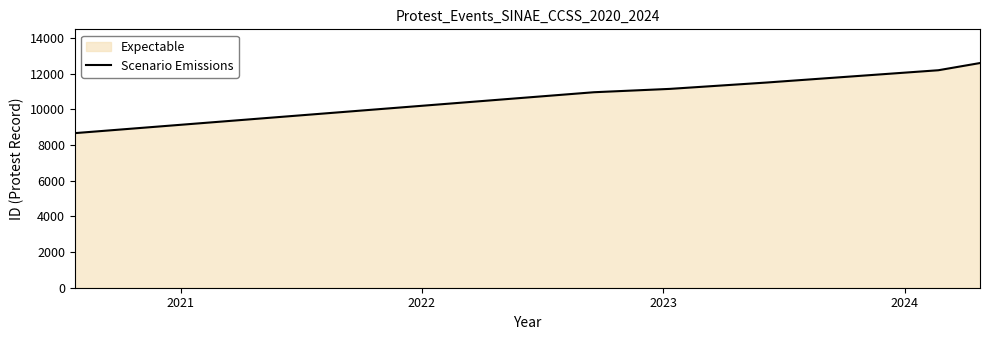

What is the greatest value displayed?

12595